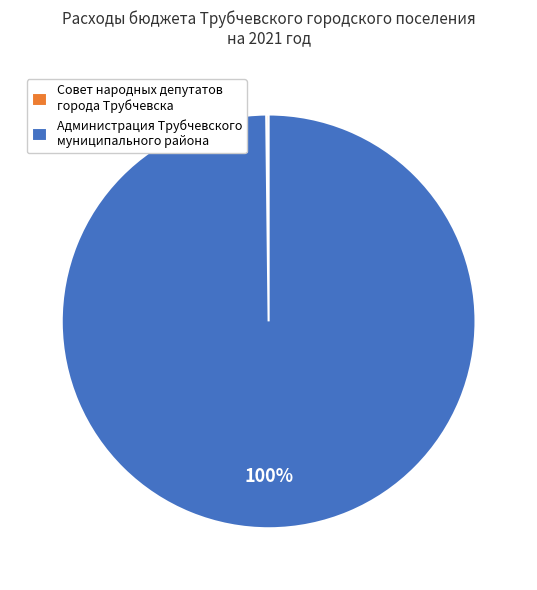

What is the largest slice in the pie chart?

Администрация Трубчевского муниципального района